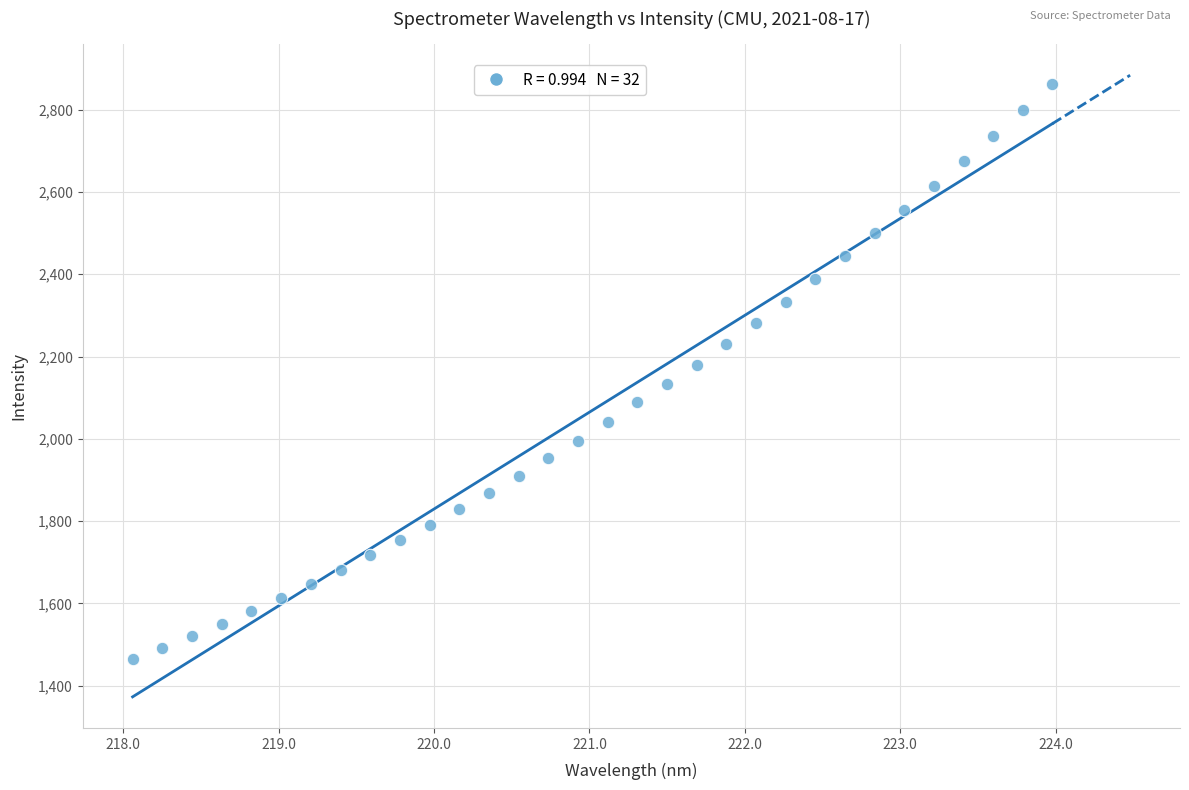

What is the range of X values (max minus min)?

5.9